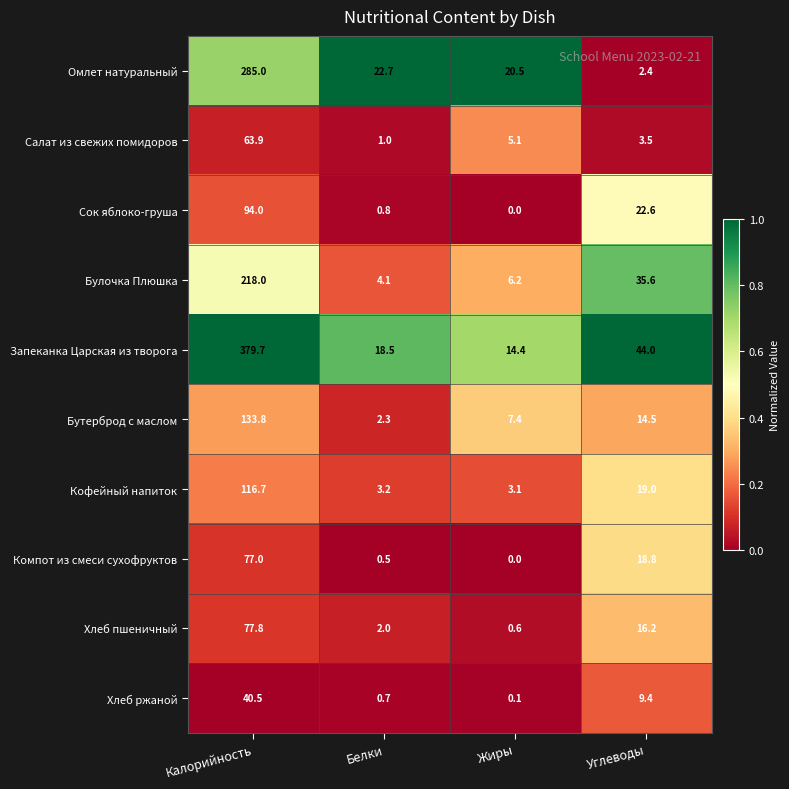

Rank the series by their maximum value, from highest to lowest.

Запеканка Царская из творога, Омлет натуральный, Булочка Плюшка, Бутерброд с маслом, Кофейный напиток, Сок яблоко-груша, Хлеб пшеничный, Компот из смеси сухофруктов, Салат из свежих помидоров, Хлеб ржаной